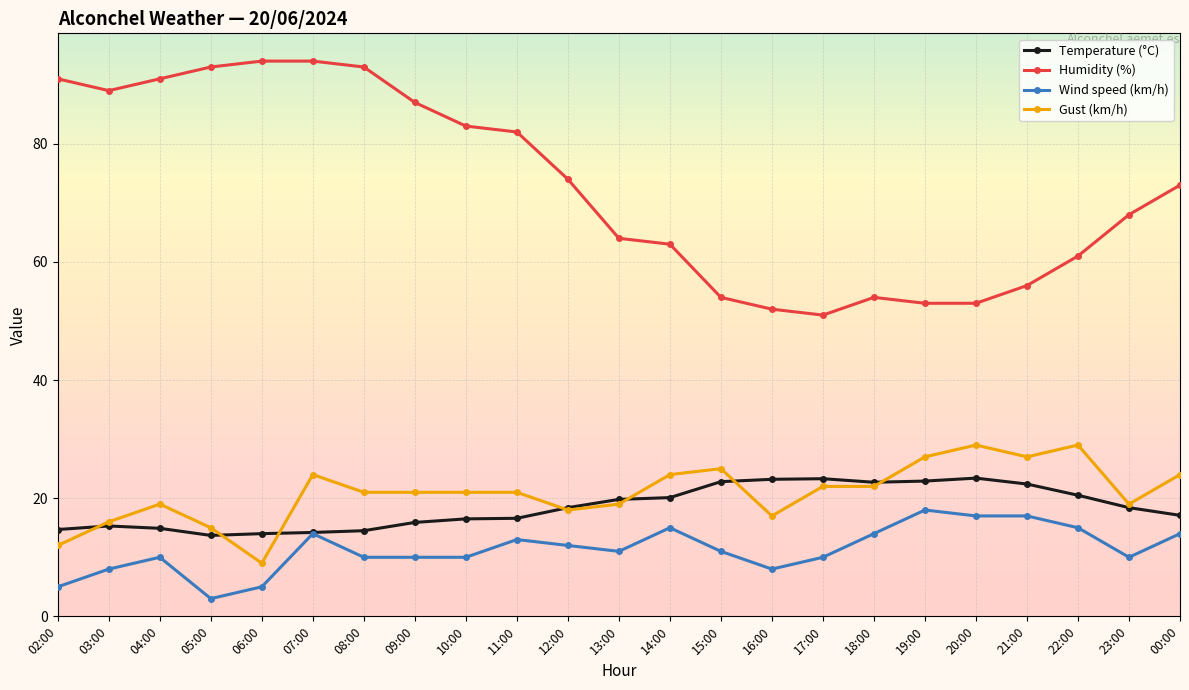

What is the difference between the highest and lowest values at 08:00?

83.0